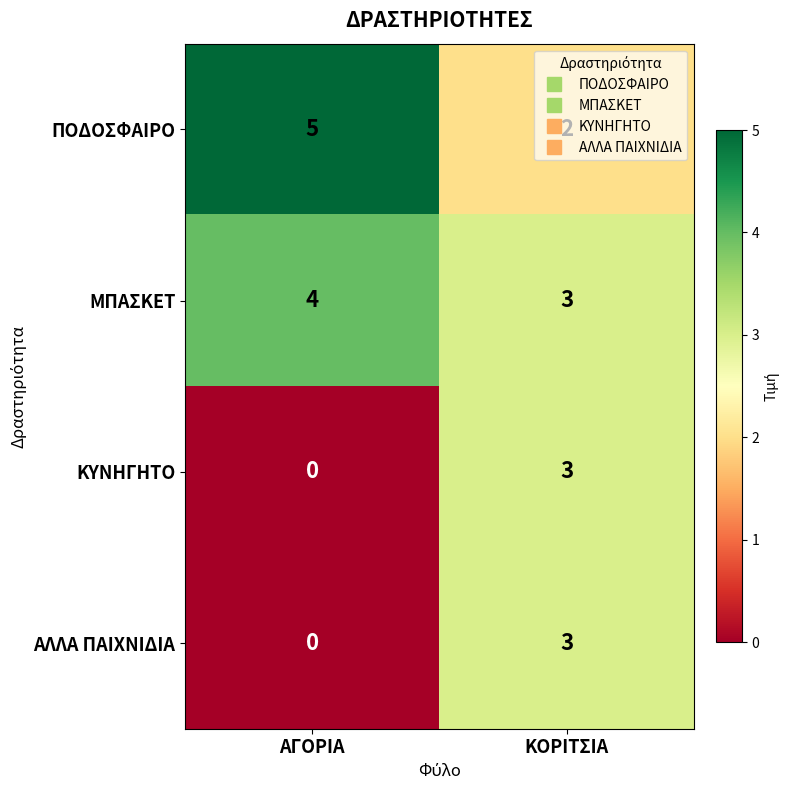

What is the spread (max minus min) of values at ΑΓΟΡΙΑ?

5